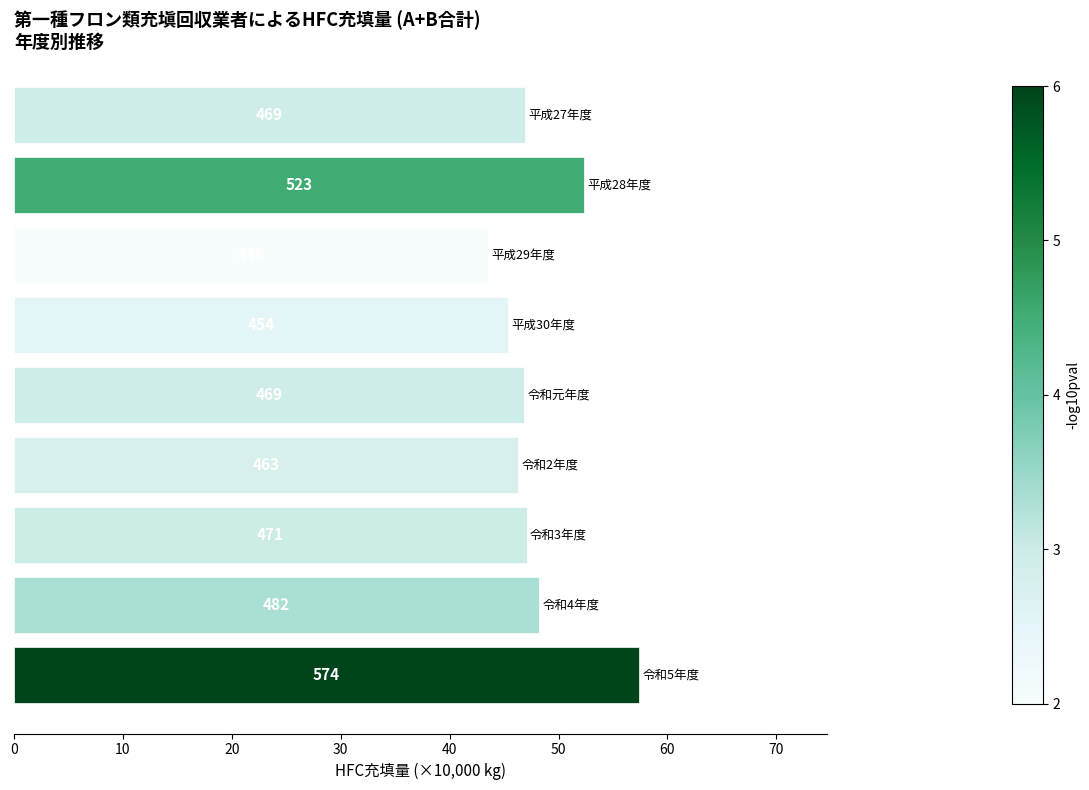

Are the bars horizontal?

Yes